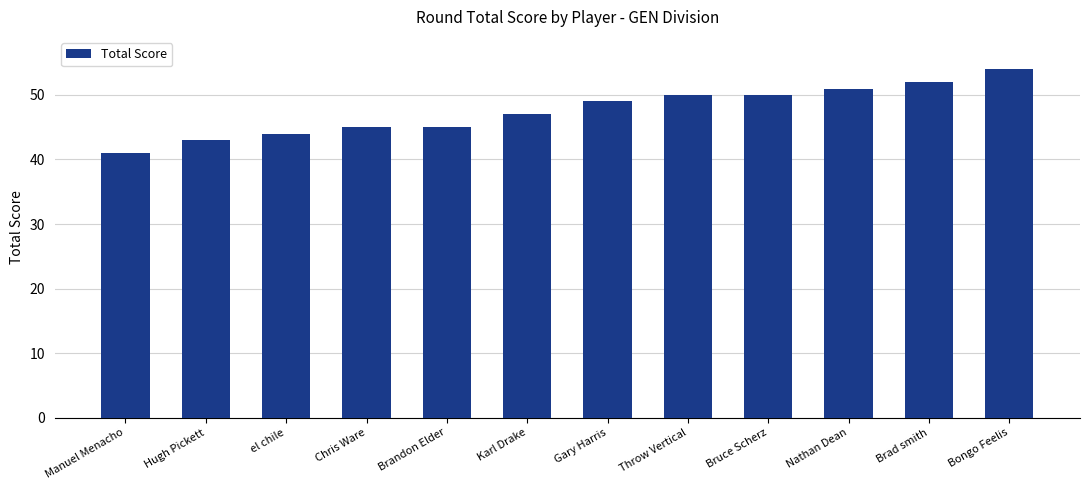

Reading left to right, transcribe all the data shown in this chart.

Manuel Menacho=41	Hugh Pickett=43	el chile=44	Chris Ware=45	Brandon Elder=45	Karl Drake=47	Gary Harris=49	Throw Vertical=50	Bruce Scherz=50	Nathan Dean=51	Brad smith=52	Bongo Feelis=54